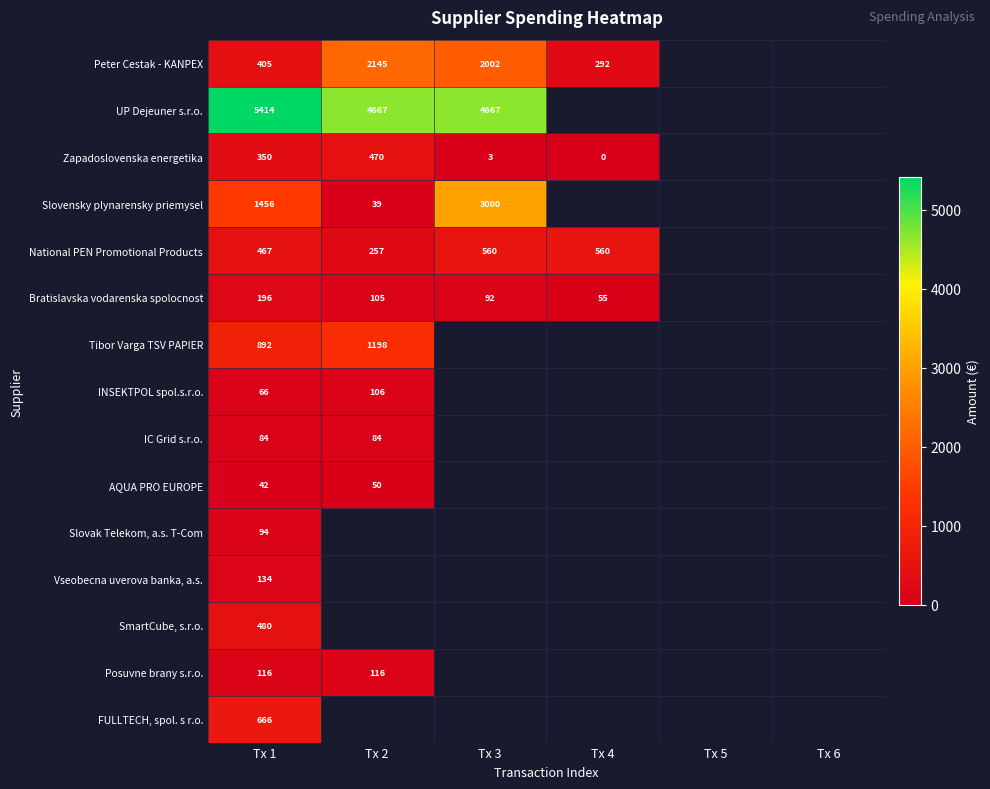

At which label is Zapadoslovenska energetika closest to 235?

Tx 1